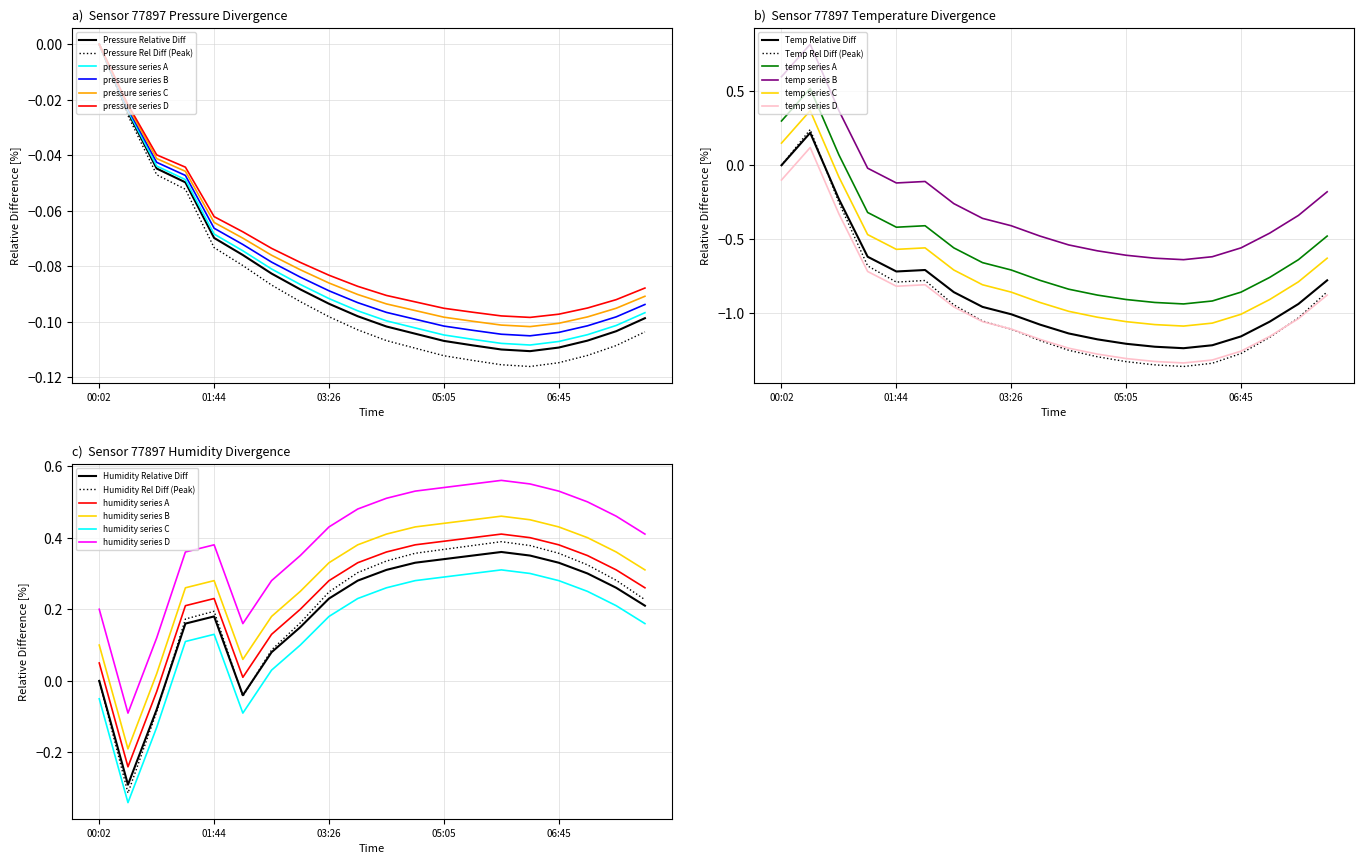

What position from the right is 02:36?

14